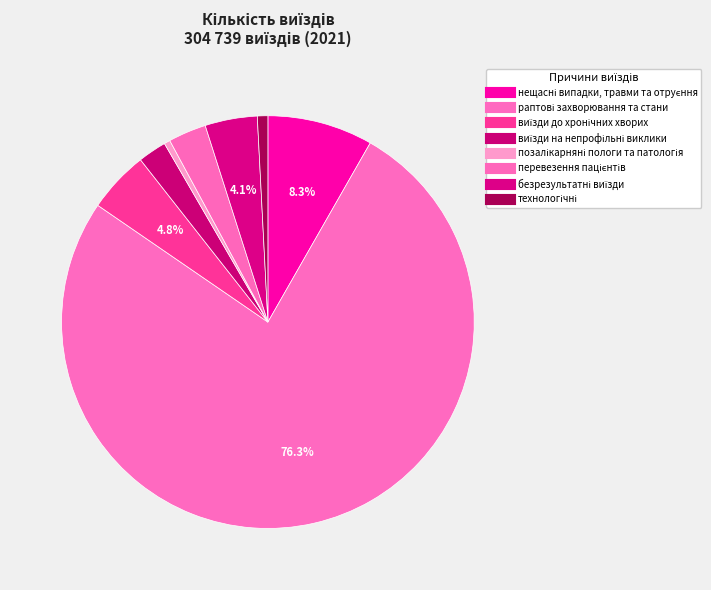

What is the change in value from раптові захворювання та стани to виїзди на непрофільні виклики?

-225737